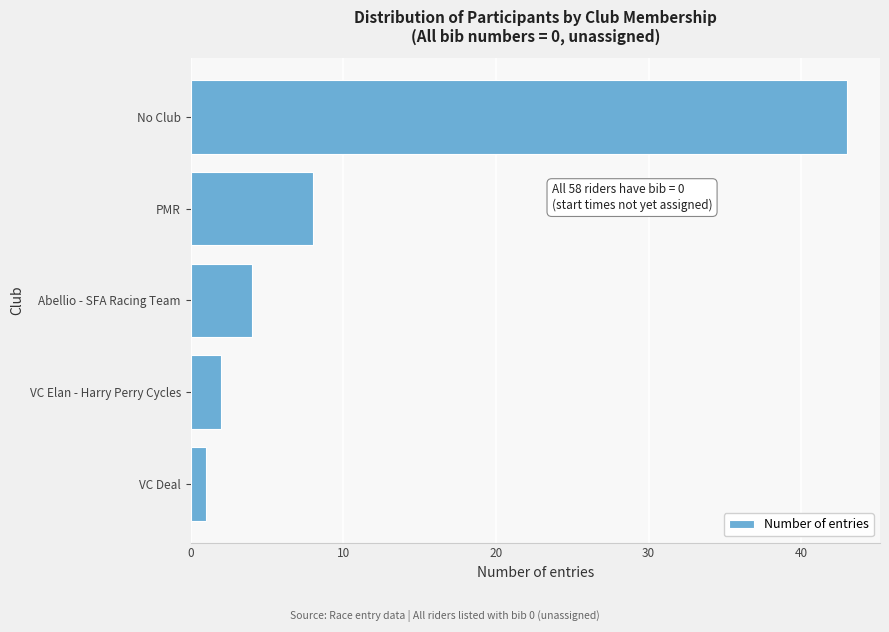

Reading top to bottom, extract all data points from this chart.

No Club=43	PMR=8	Abellio - SFA Racing Team=4	VC Elan - Harry Perry Cycles=2	VC Deal=1